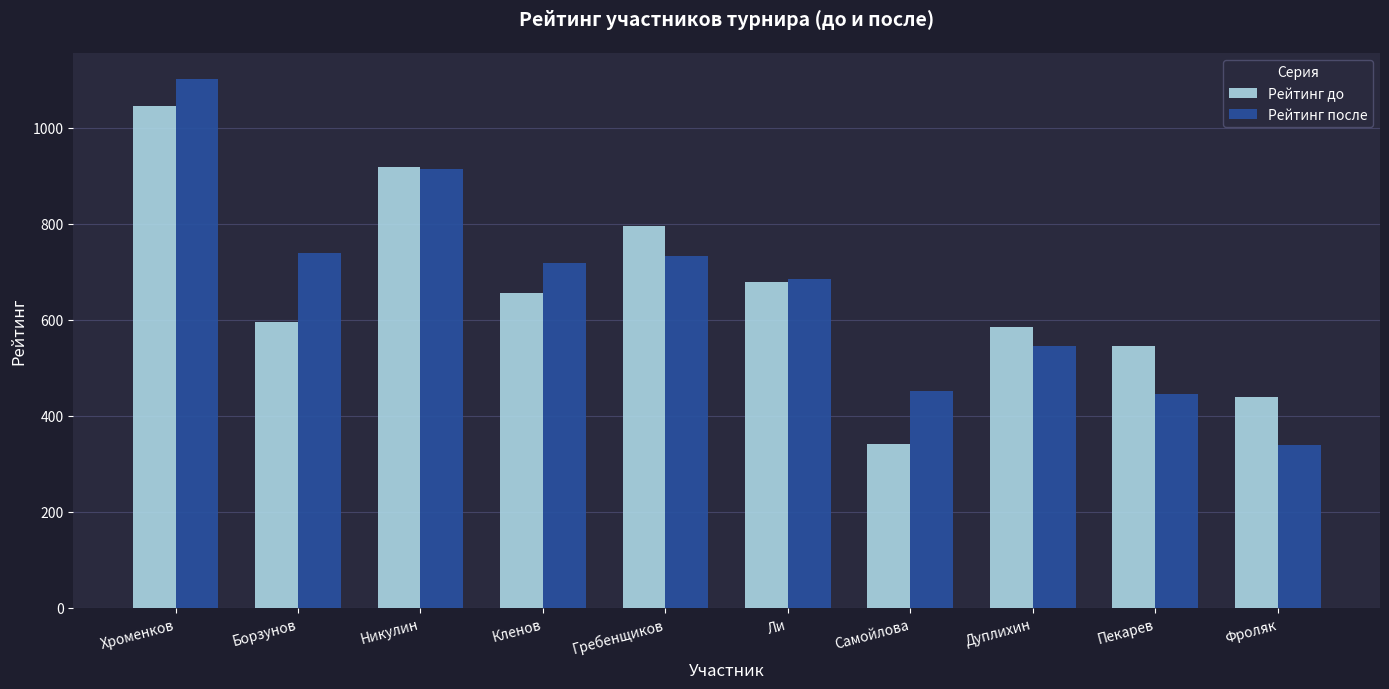

What is the label of the 8th bar from the right?

Никулин